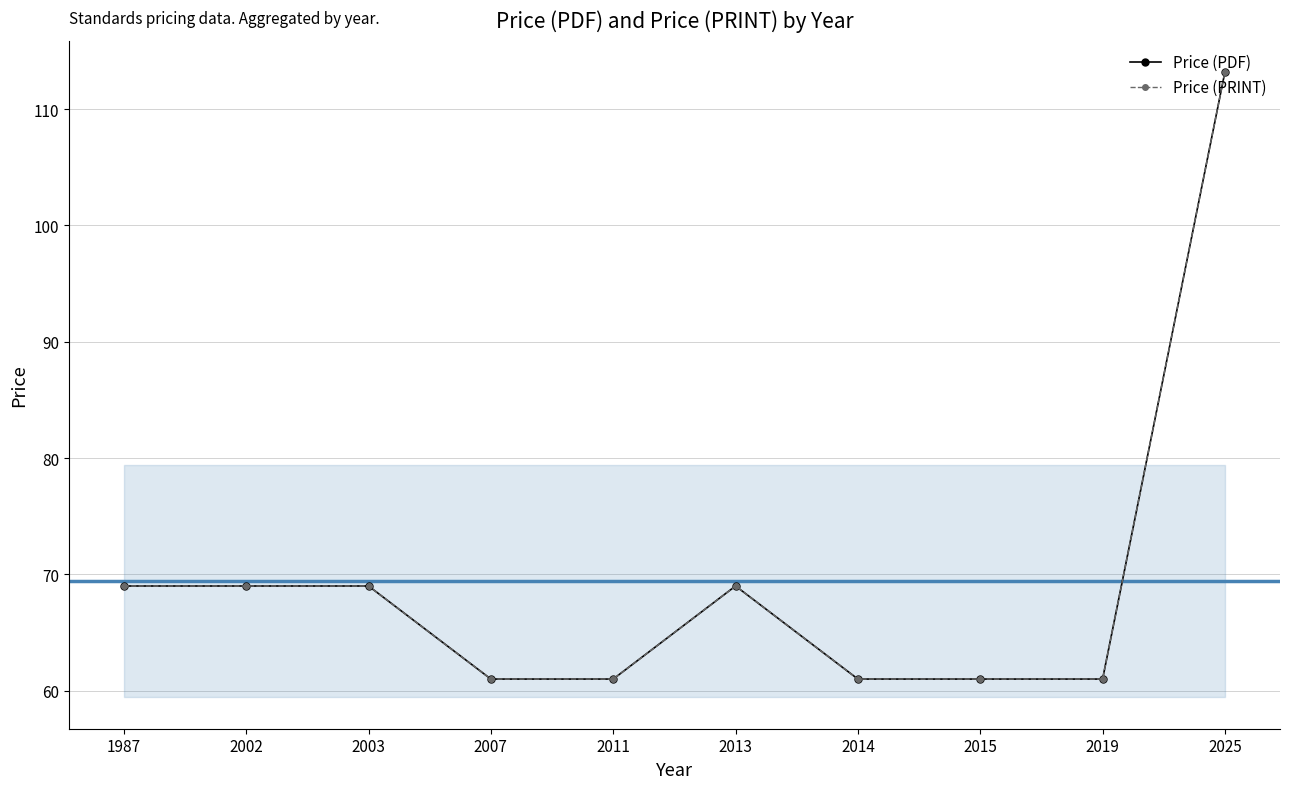

Count the Price (PDF) values in the range 61 to 69.

9